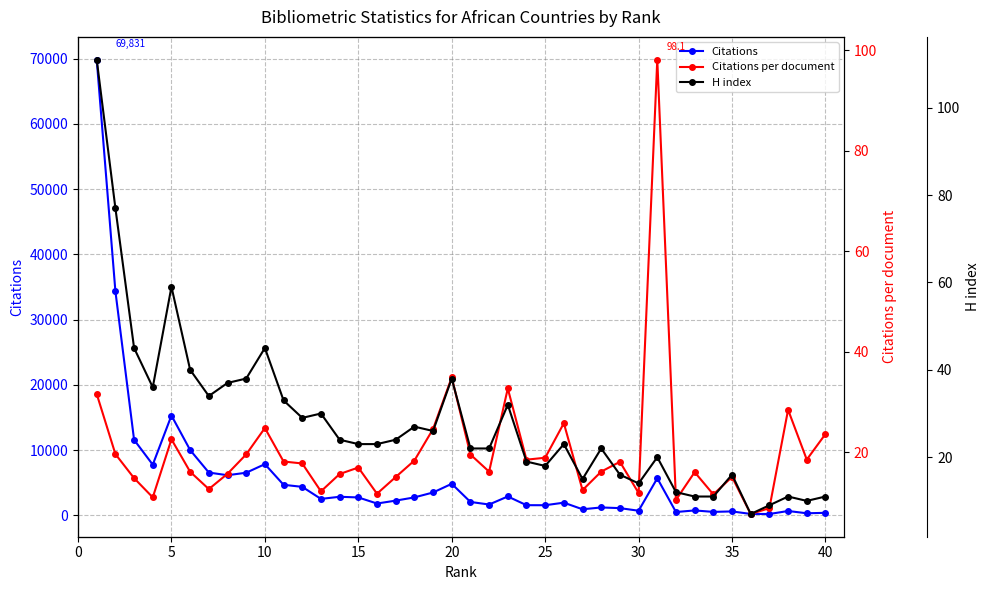

The Citations per document series shows 41.7 at −5. True or false?

False